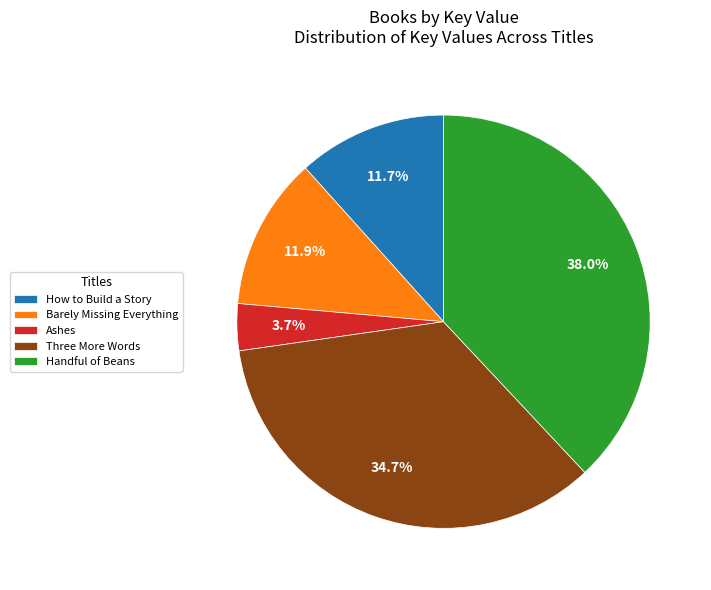

To the nearest percent, what is the combined percentage of Barely Missing Everything and Ashes?

16%